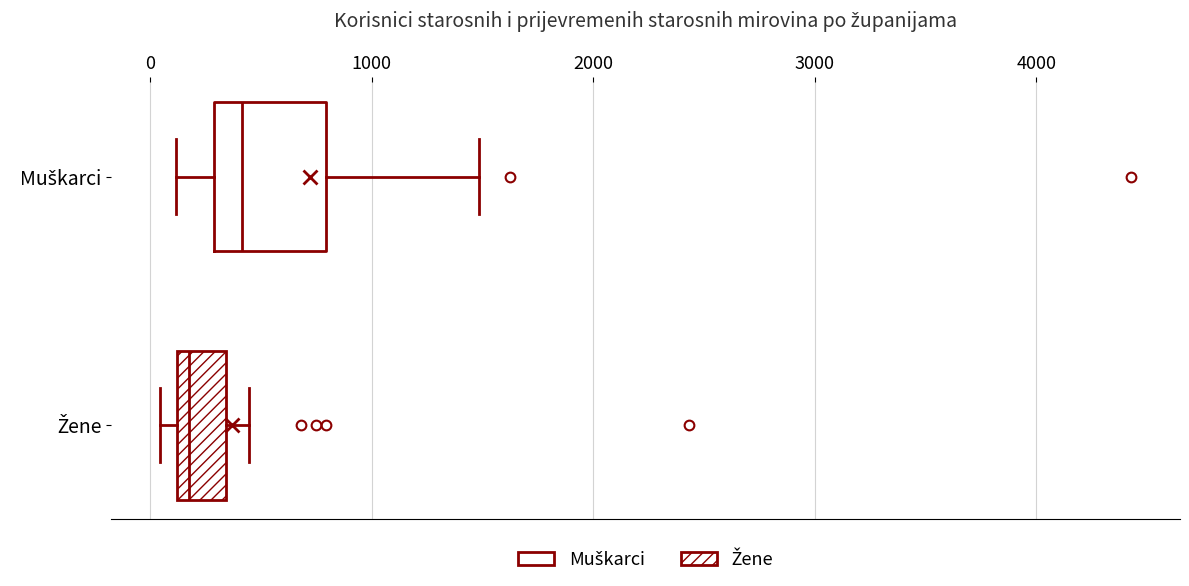

Reading bottom to top, read every box against the x-axis: the position of its median line, the range the box covers, and the ends of its whiskers. The values are not printed on the chart, so give them approximately, as read against the axis.

Žene: median 200, box 100 to 300, whiskers 0 to 400
Muškarci: median 400, box 300 to 800, whiskers 100 to 1500